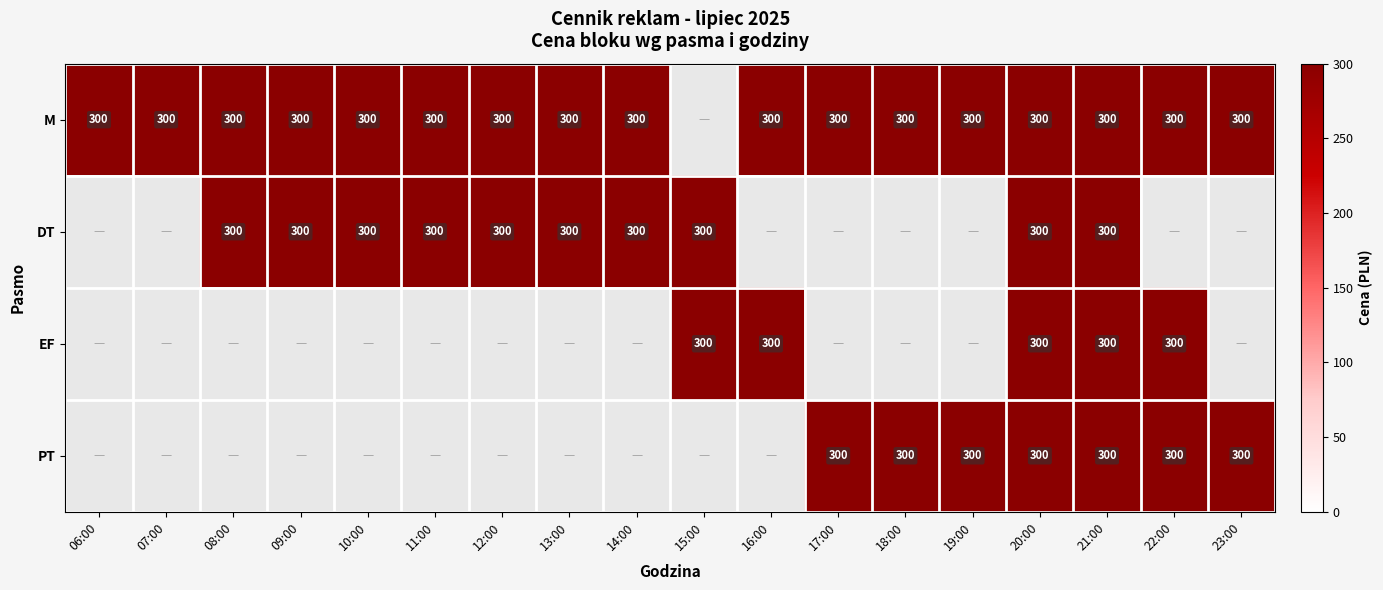

How many positive values does the M series have?

17